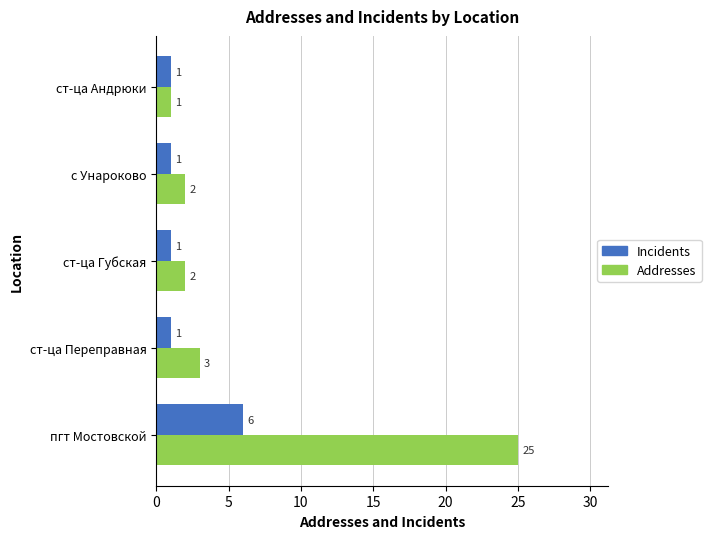

What is the highest value of the Incidents series?

6